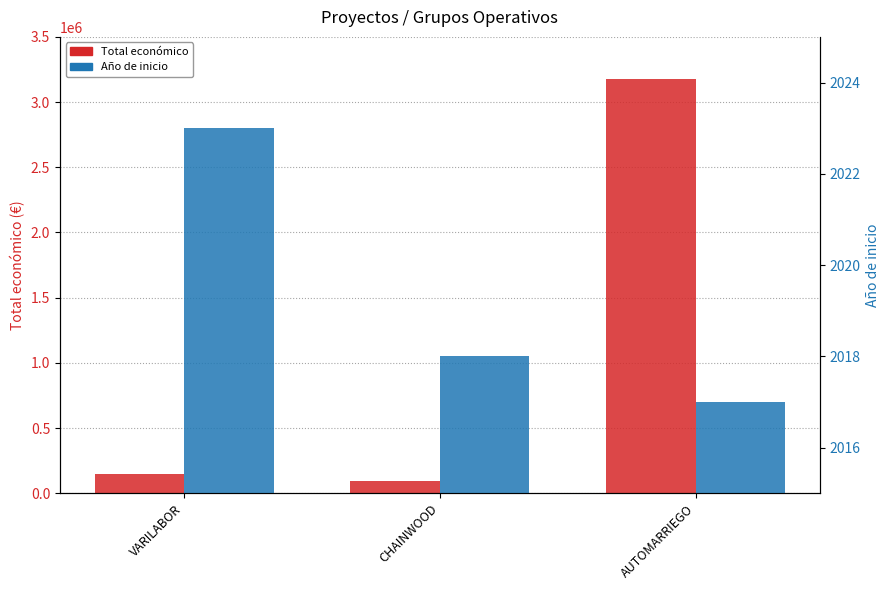

Which category has the highest value across all series?

AUTOMARRIEGO